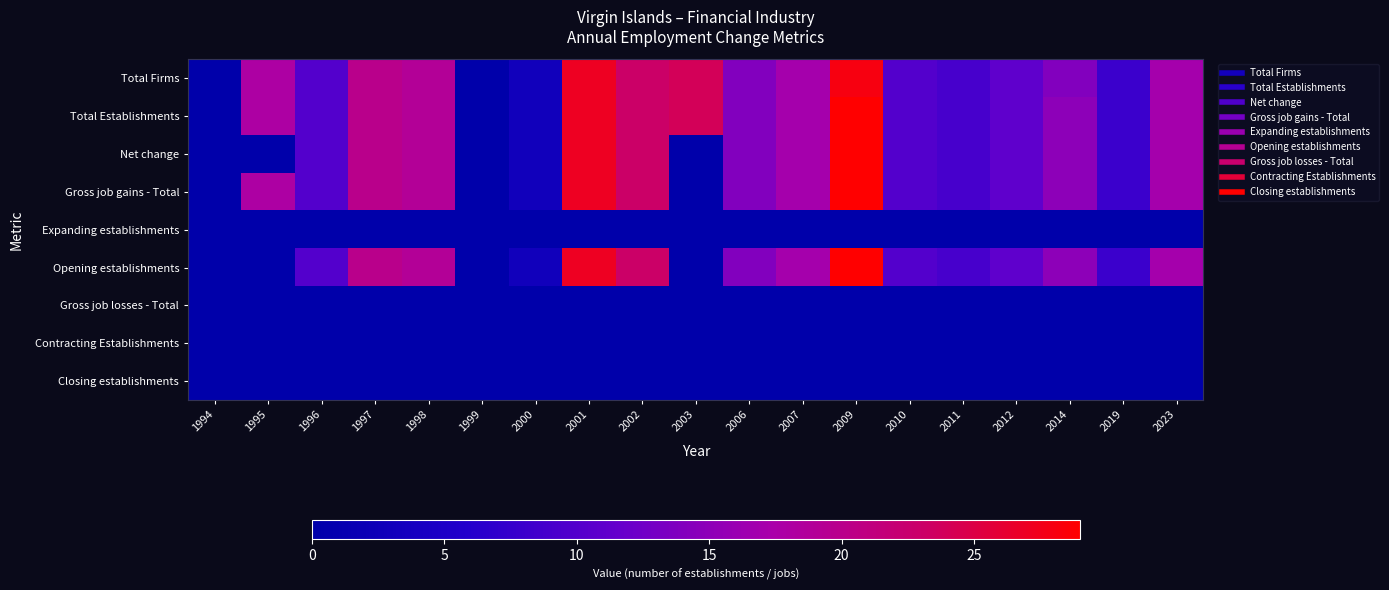

What is the maximum value shown in the chart?

29